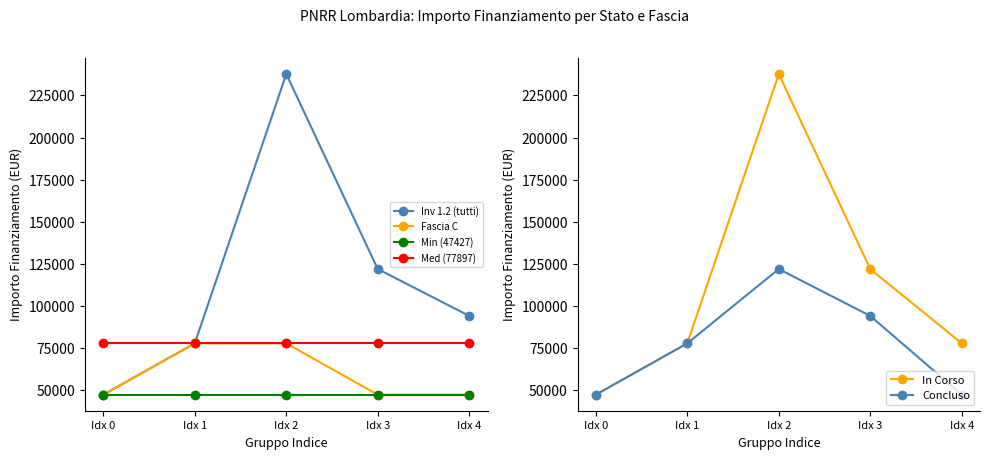

True or false: Concluso and Min (47427) cross at least once.

False